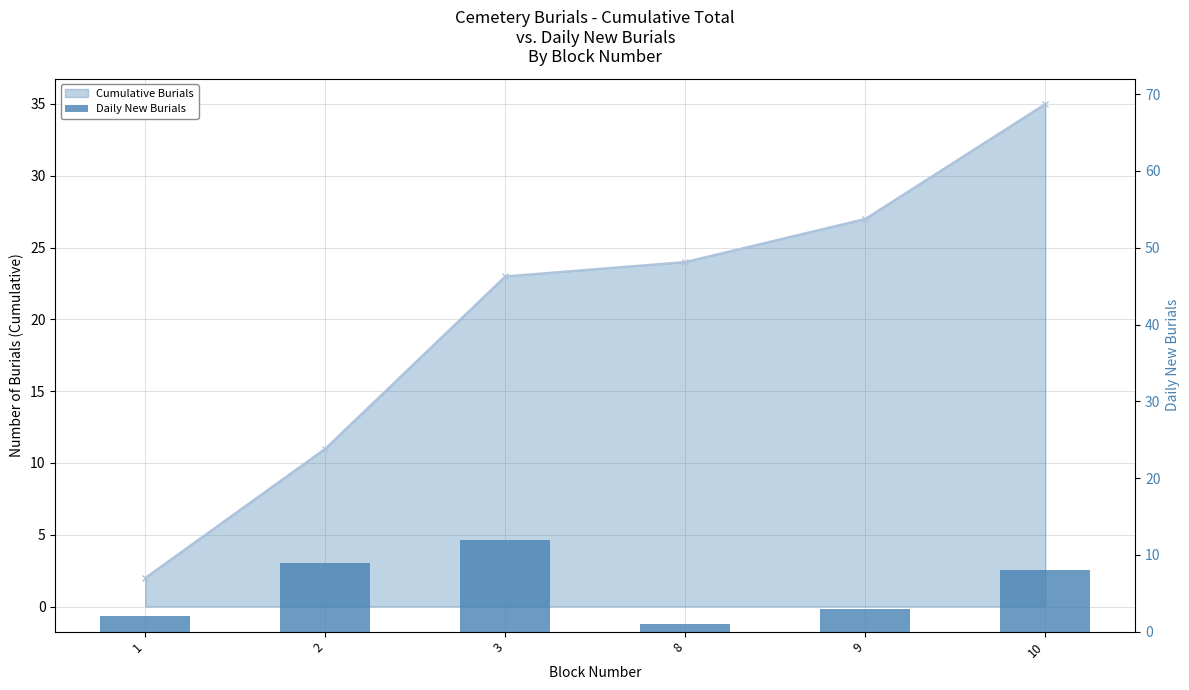

Rank the categories by value from highest to lowest.

3, 2, 10, 9, 1, 8